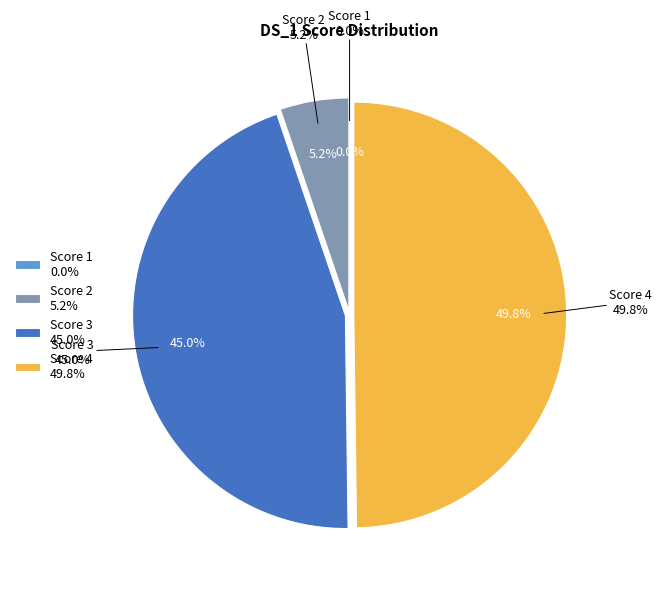

To the nearest percent, what is the average slice percentage?

25%